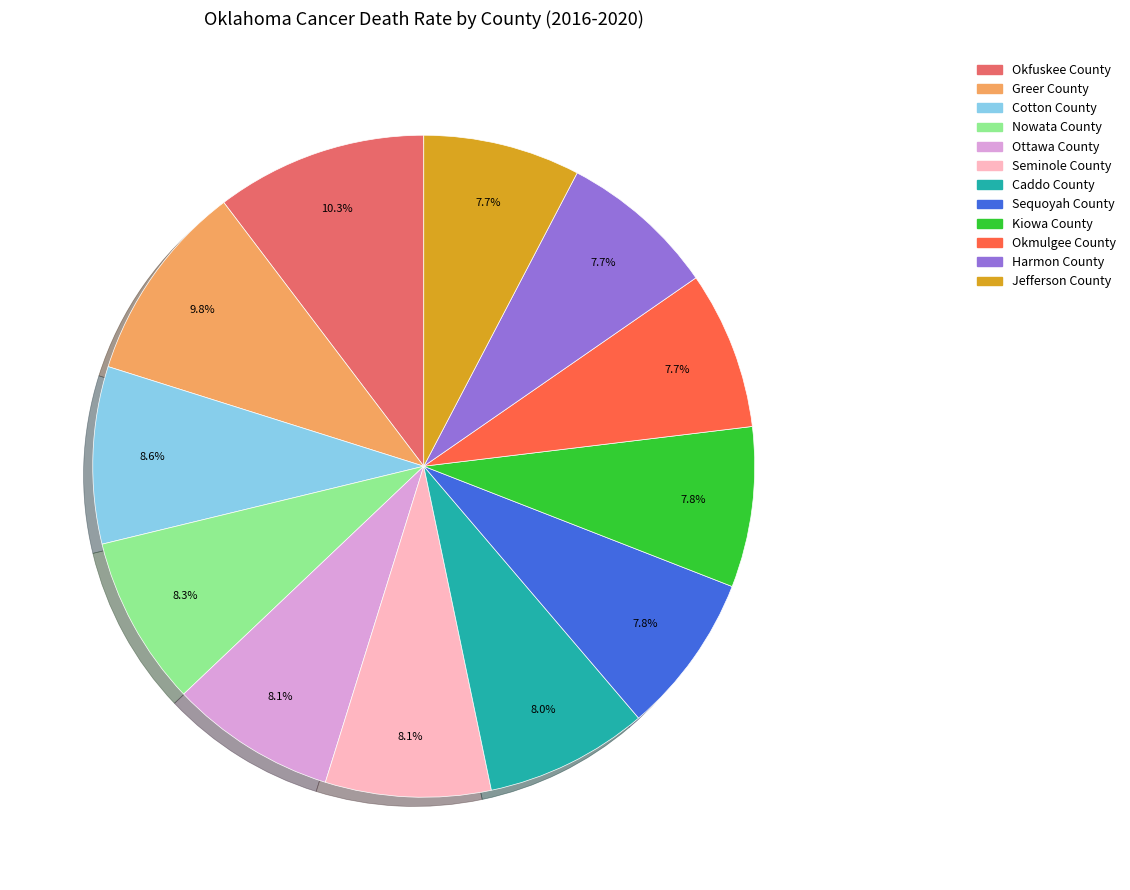

What is the ratio of the value at Nowata County to the value at Ottawa County?

1.0